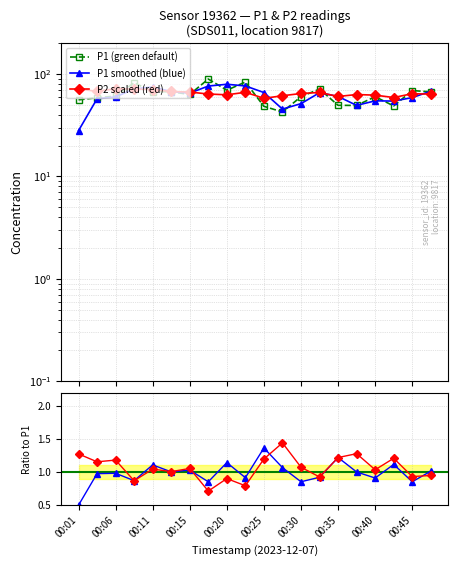

The P1 (green default) series shows 80.3 at 00:35. True or false?

False